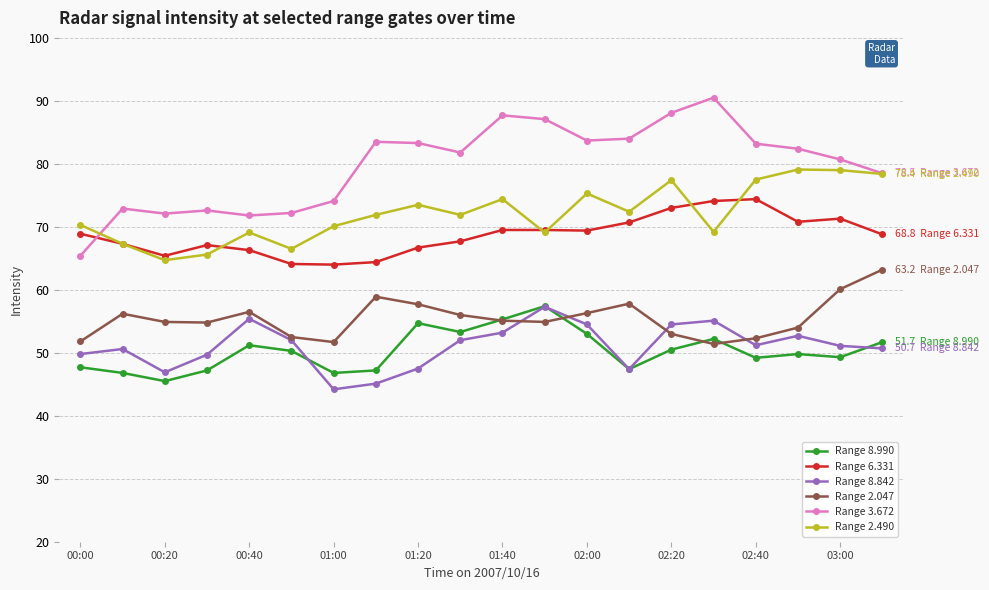

Count the number of data series in this chart.

6